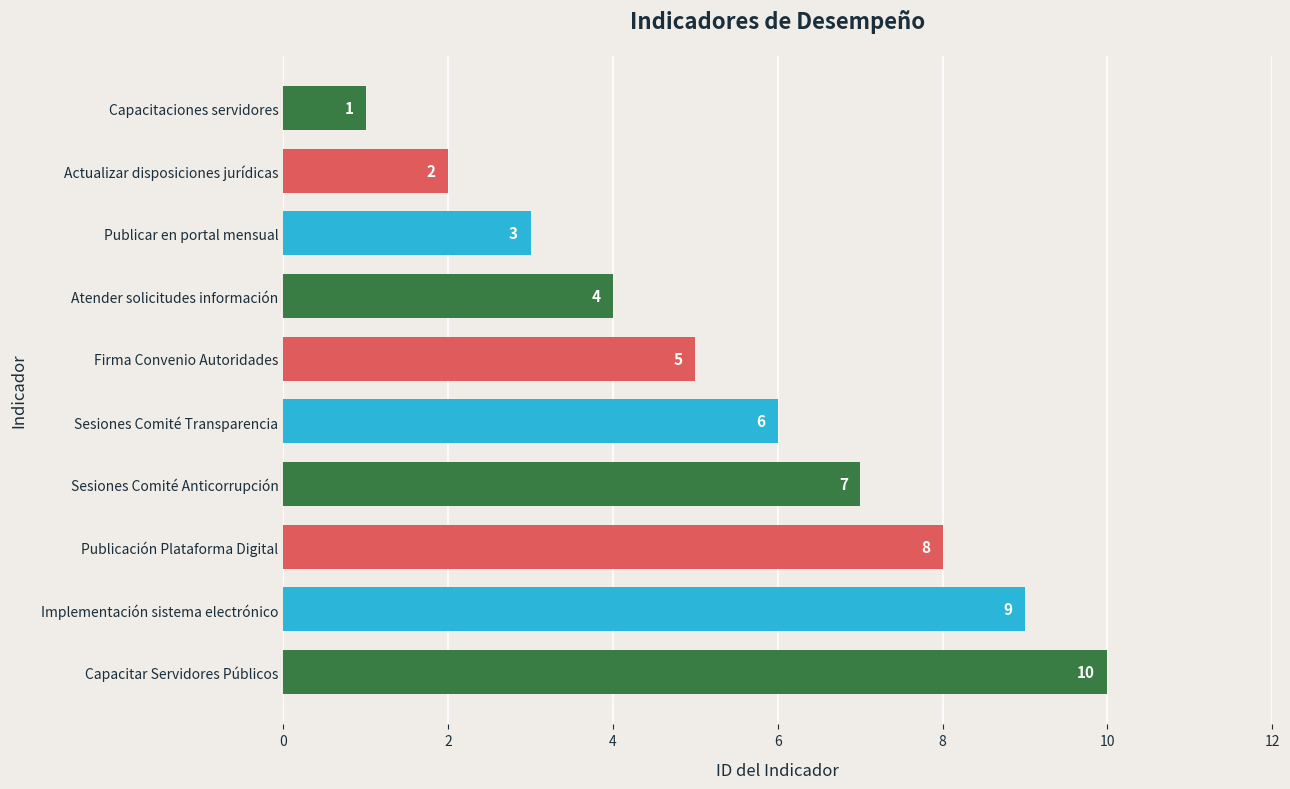

Which has a higher value, Publicación Plataforma Digital or Capacitar Servidores Públicos?

Capacitar Servidores Públicos